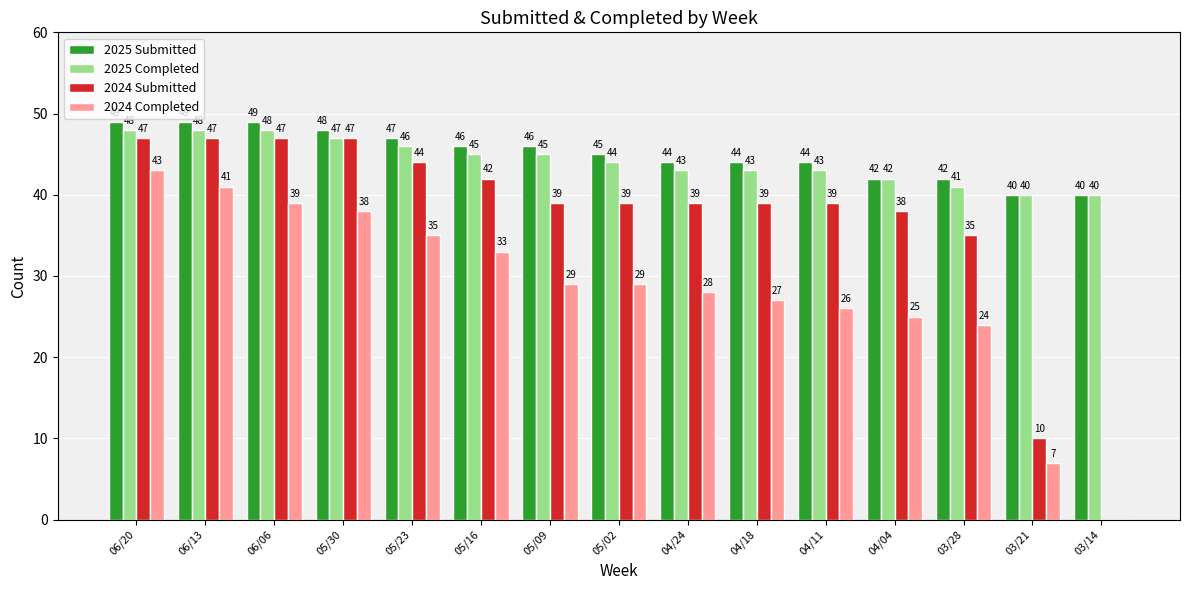

What is the total value across all series at 03/21?

97